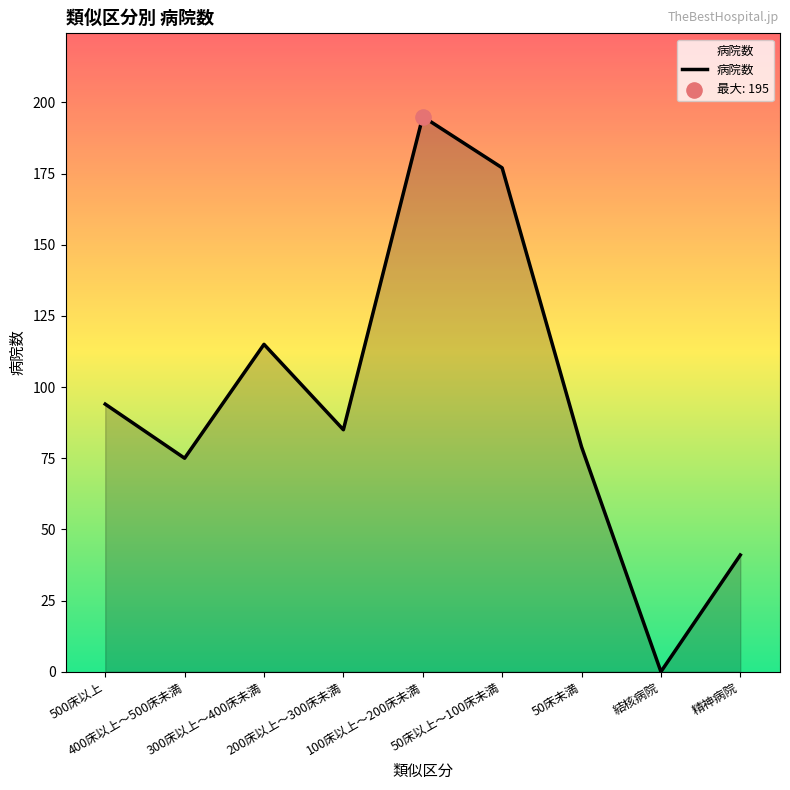

What is the ratio of the value at 200床以上～300床未満 to the value at 400床以上～500床未満?

1.1